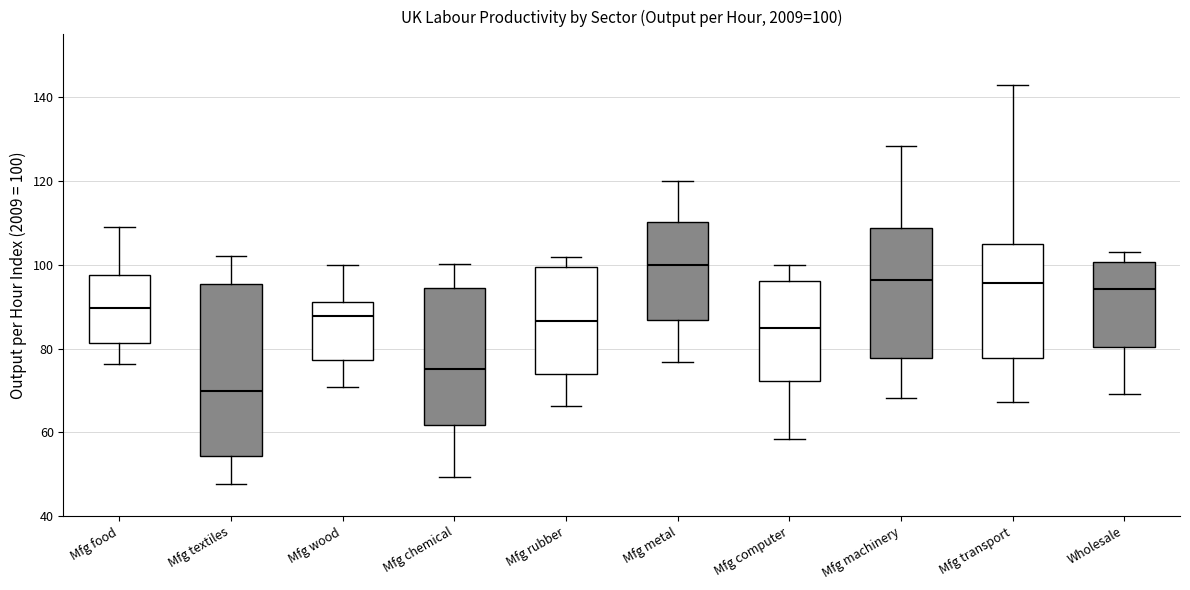

Which box is the tallest, from its lower edge to its upper edge?

Mfg textiles